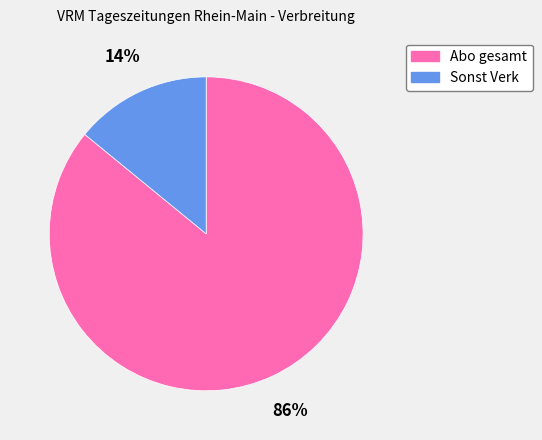

Count the number of slices in the pie.

2